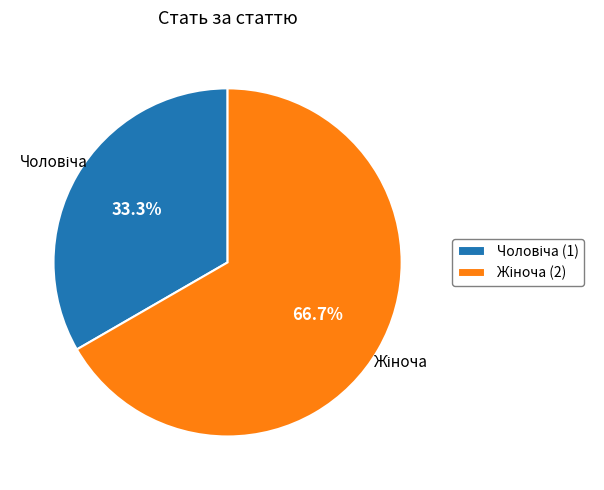

To the nearest percent, what is the difference between the largest and smallest slice percentages?

33%